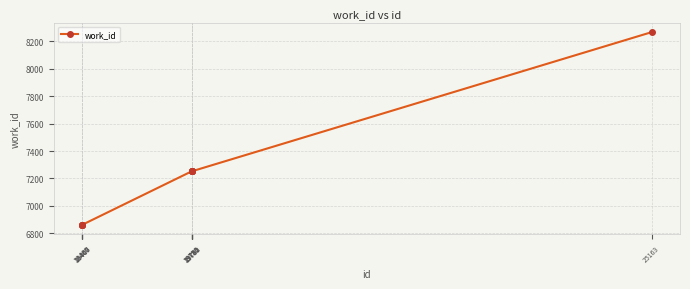

What is the value of the 1st point from the left?

6862